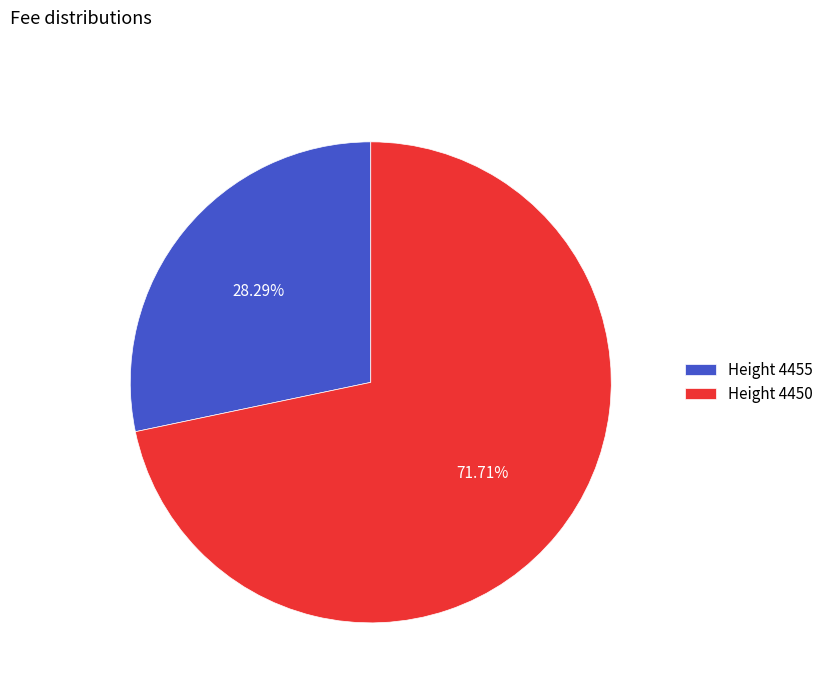

What is the smallest slice in the pie chart?

Height 4455